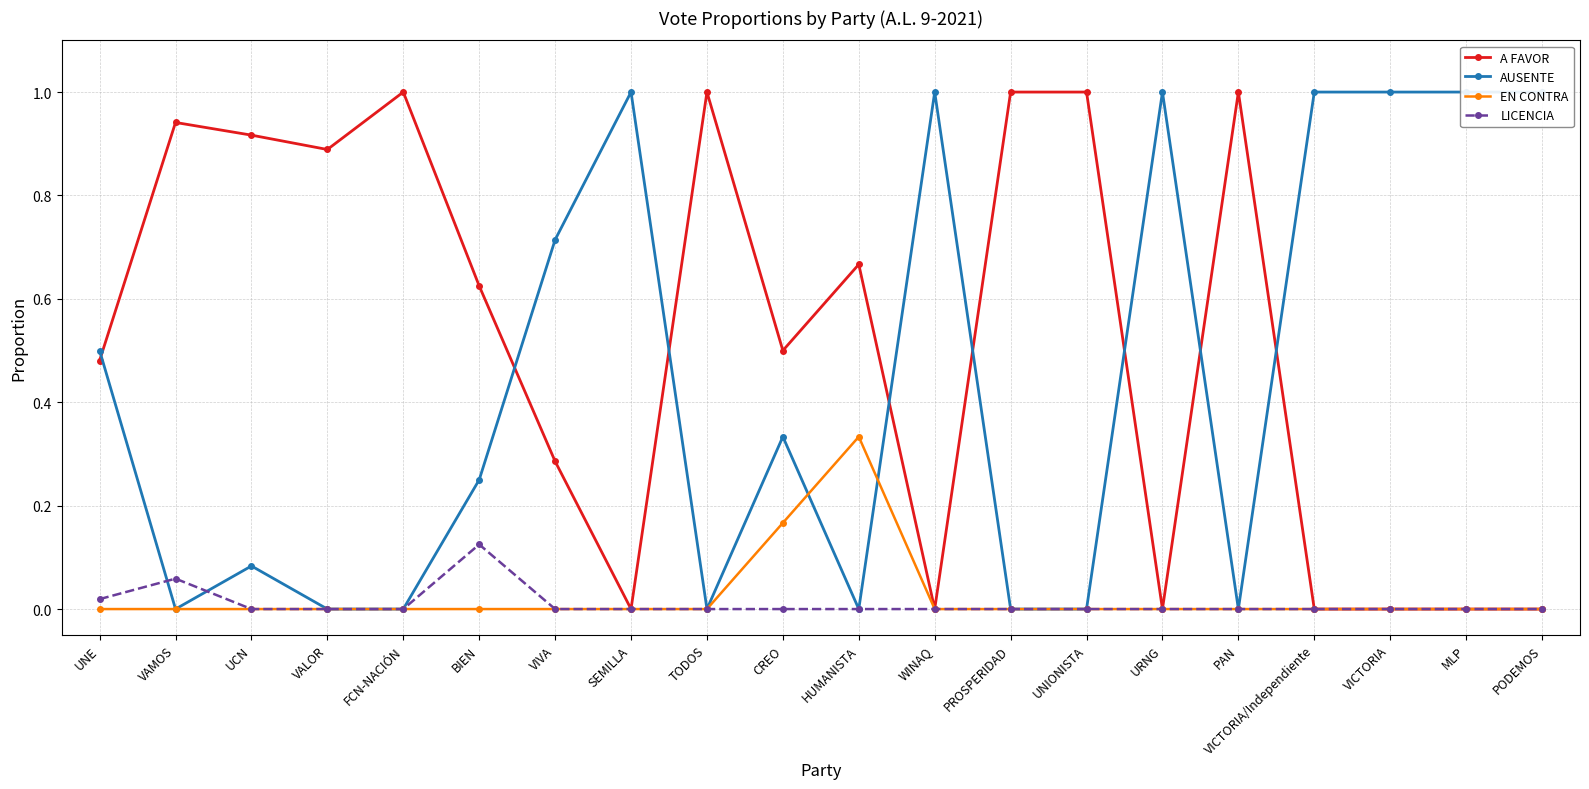

Which series has the largest total across all categories?

A FAVOR